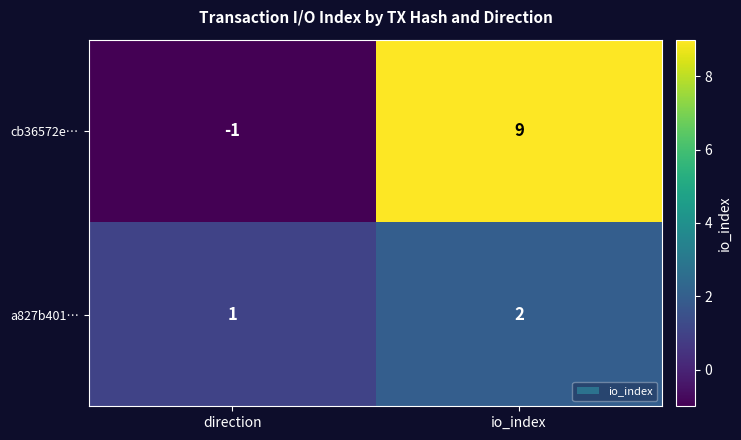

What is the sum of all a827b401… values?

3